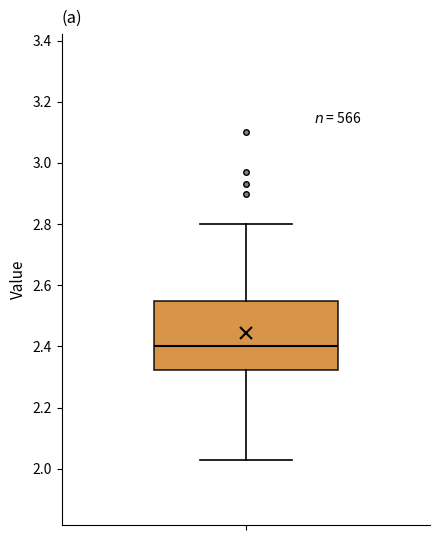

Transcribe this box plot: give where the median line is, the range the box spans, and where the two whiskers end, as read against the y-axis. The values are not printed on the chart, so give them approximately, as read against the axis.

median 2.40, box 2.32 to 2.54, whiskers 2.04 to 2.80